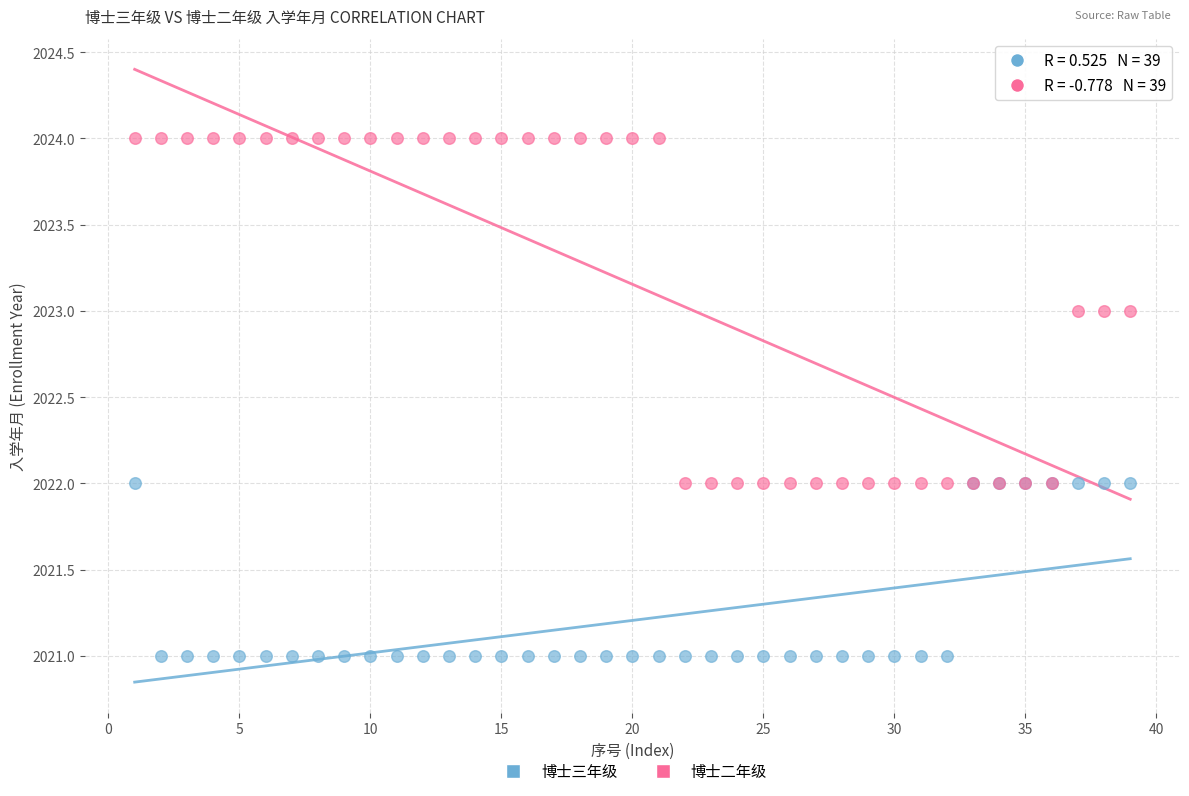

Which series has the widest spread of Y values?

博士二年级